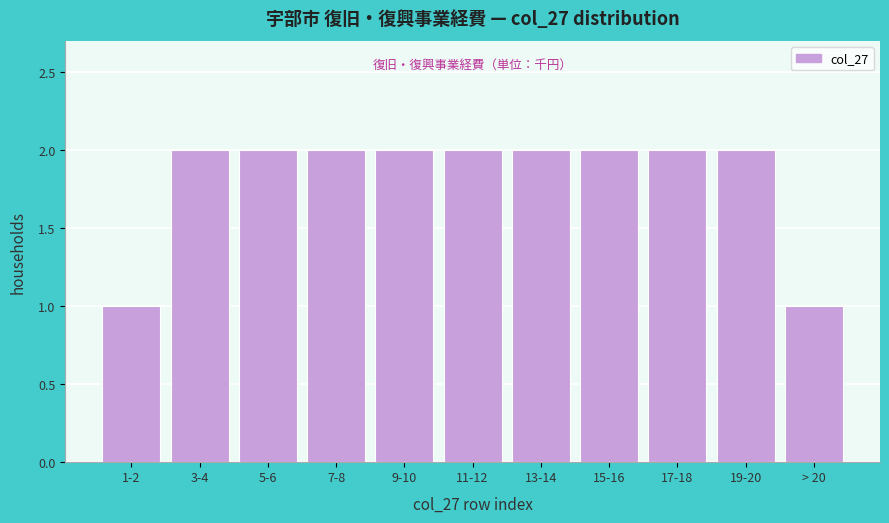

Reading left to right, extract all data points from this chart.

1-2=1	3-4=2	5-6=2	7-8=2	9-10=2	11-12=2	13-14=2	15-16=2	17-18=2	19-20=2	> 20=1